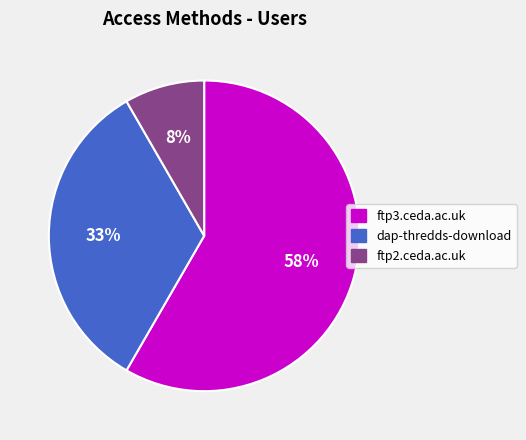

To the nearest percent, what is the average slice percentage?

33%